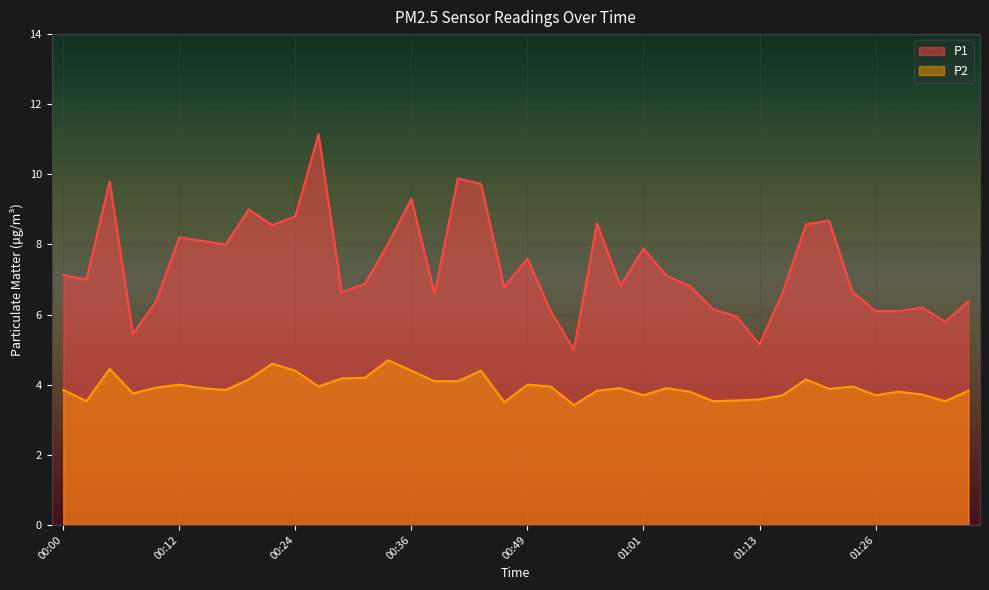

Rank the series by their average value, from highest to lowest.

P1, P2